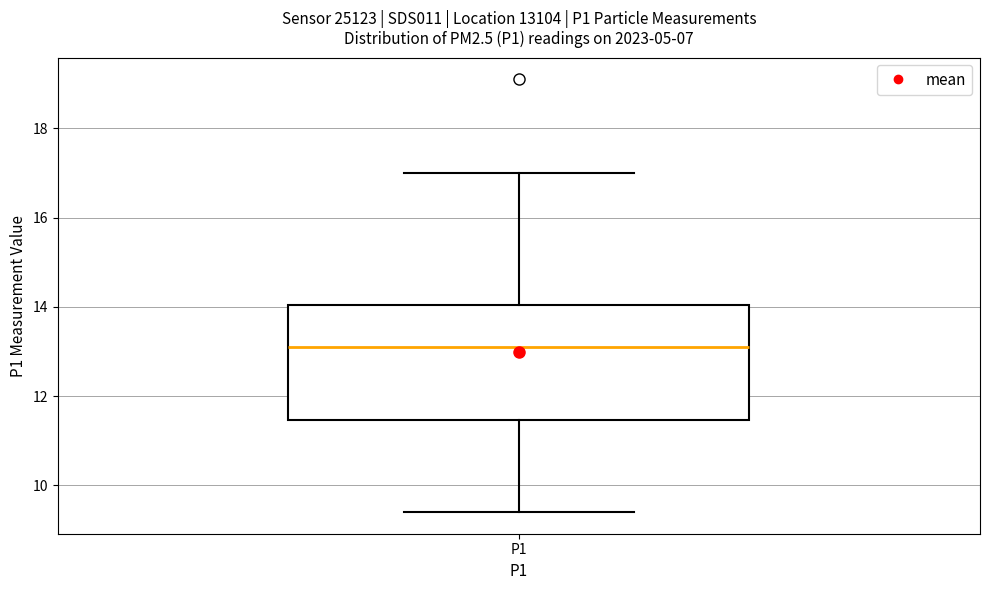

Transcribe this box plot: give where the median line is, the range the box spans, and where the two whiskers end, as read against the y-axis. The values are not printed on the chart, so give them approximately, as read against the axis.

median 13.2, box 11.4 to 14.0, whiskers 9.4 to 17.0